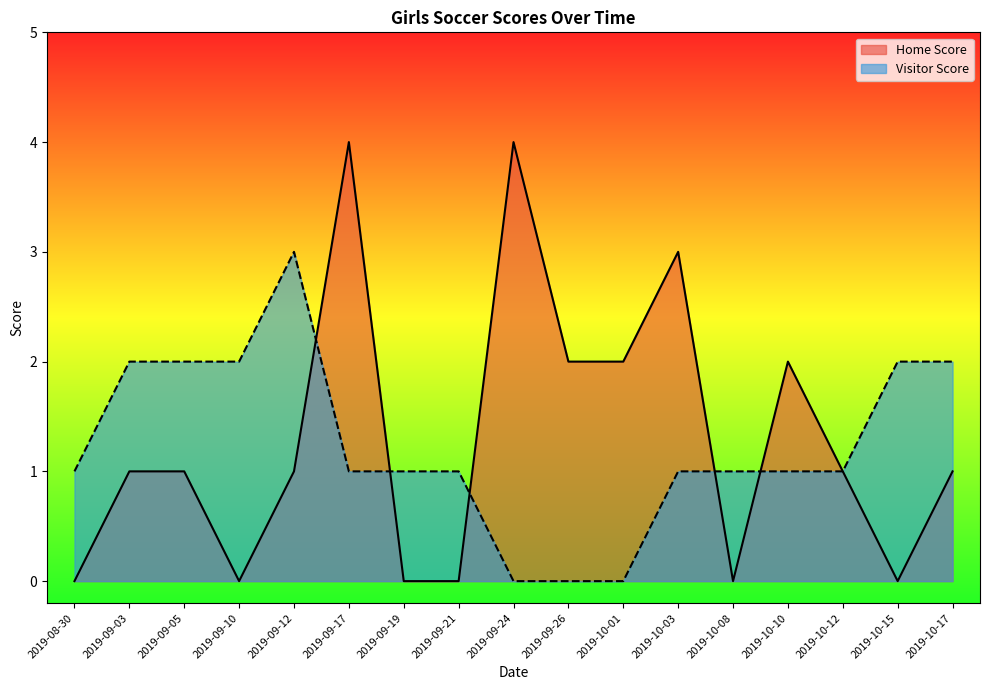

Which series has the widest spread of values?

Home Score